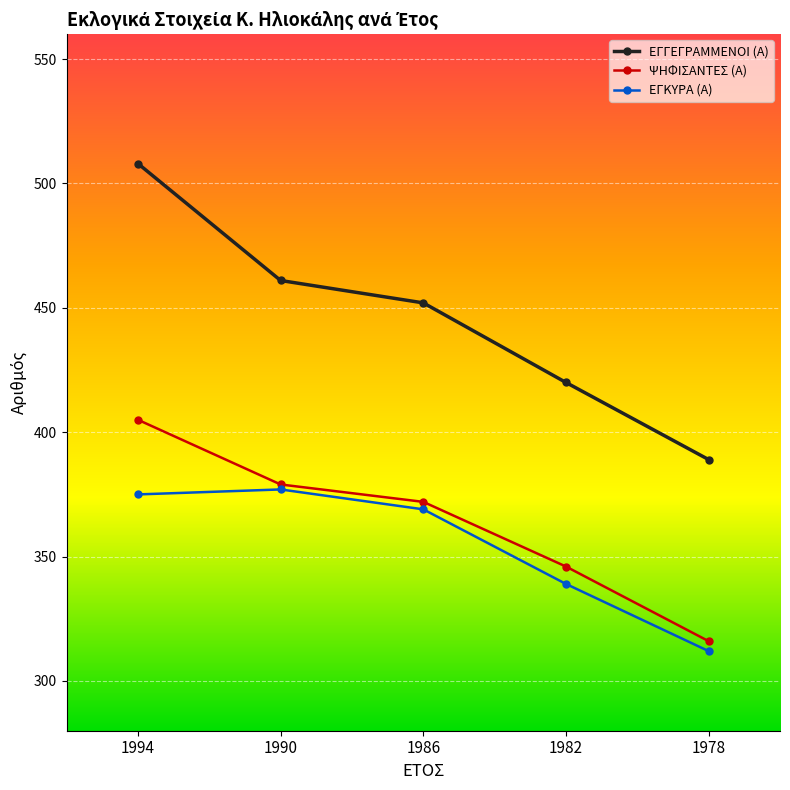

What are all the series names shown in the legend?

ΕΓΓΕΓΡΑΜΜΕΝΟΙ (Α), ΨΗΦΙΣΑΝΤΕΣ (Α), ΕΓΚΥΡΑ (Α)